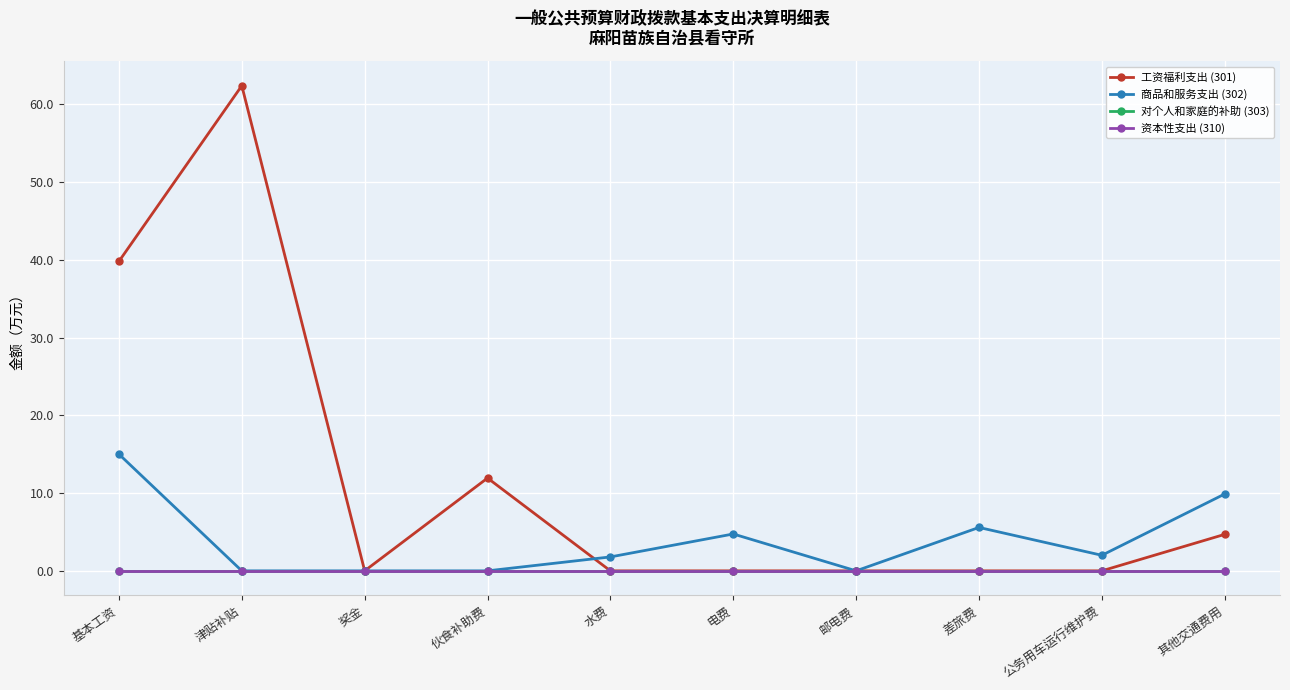

At which category does 工资福利支出 (301) reach its first local peak?

津贴补贴